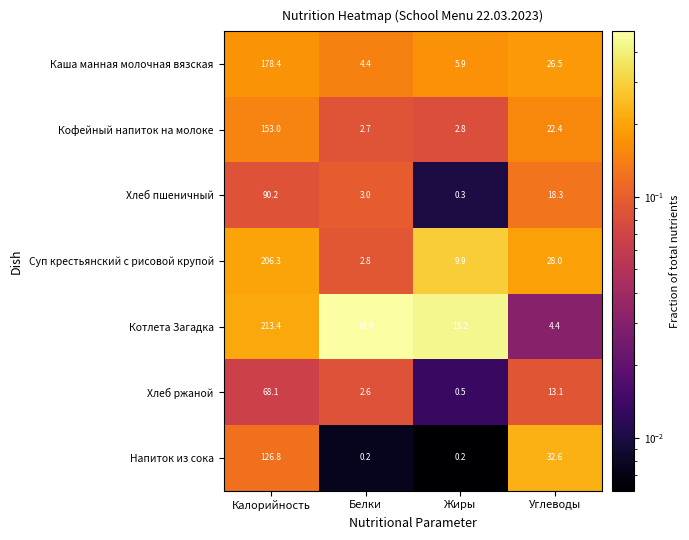

Reading left to right, list all the values displayed in this chart.

Каша манная молочная вязская: 178.4	4.4	5.9	26.5
Кофейный напиток на молоке: 153.0	2.7	2.8	22.4
Хлеб пшеничный: 90.2	3.0	0.3	18.3
Суп крестьянский с рисовой крупой: 206.3	2.8	9.9	28.0
Котлета Загадка: 213.4	14.8	15.2	4.4
Хлеб ржаной: 68.1	2.6	0.5	13.1
Напиток из сока: 126.8	0.2	0.2	32.6